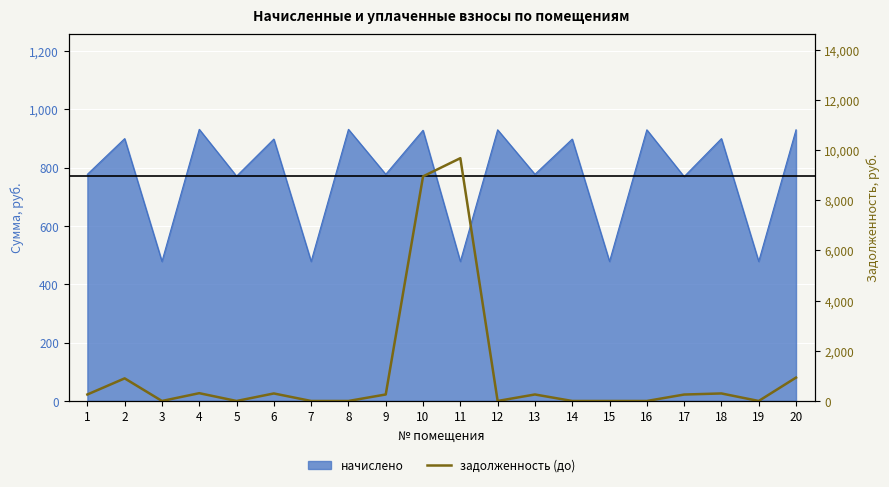

What is the difference between the maximum and minimum values?

9674.6